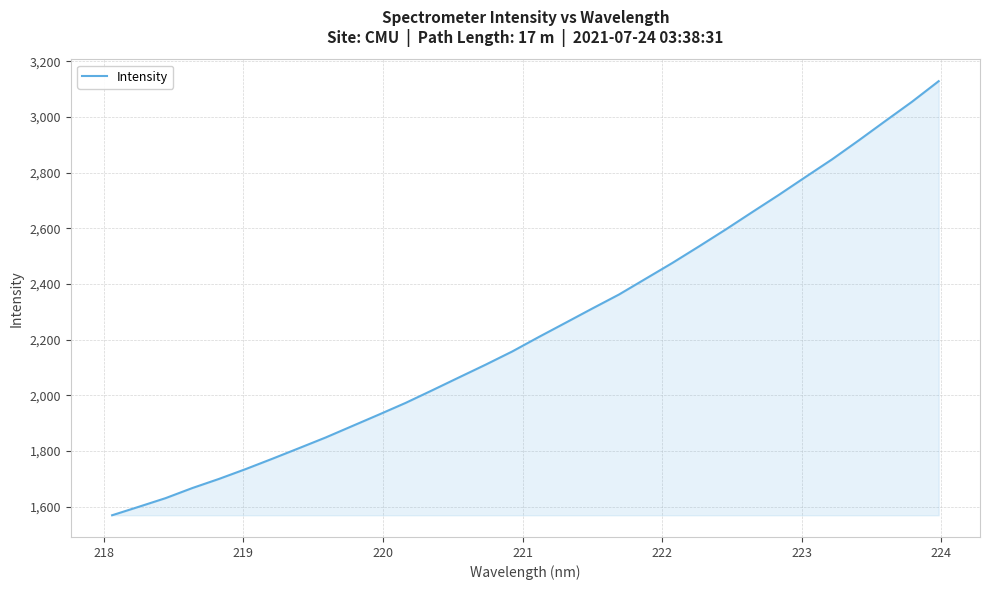

What is the greatest value displayed?

3128.7